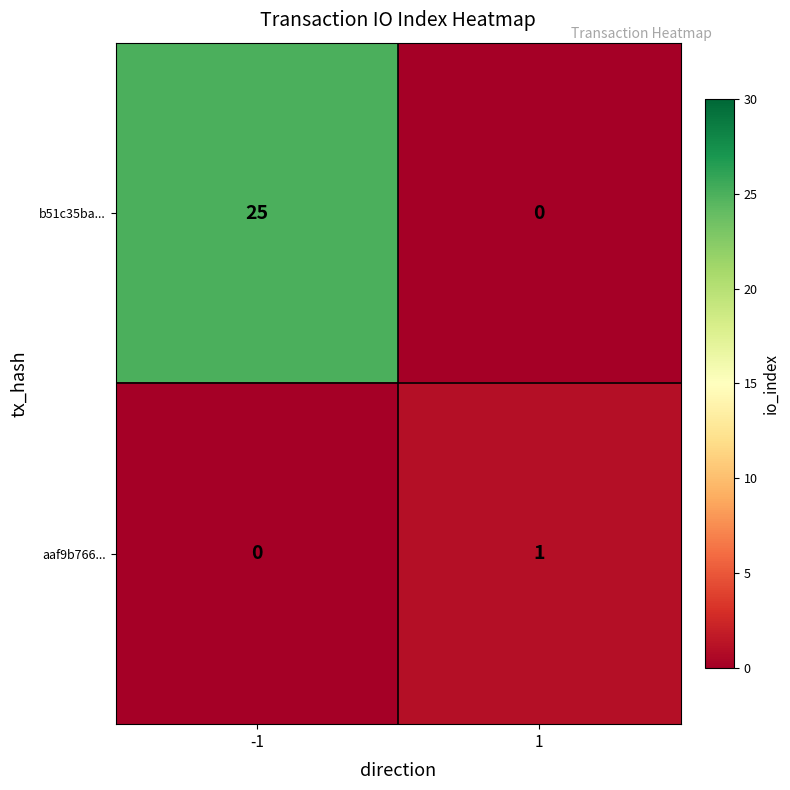

Reading left to right, list all the values displayed in this chart.

b51c35ba...: 25	0
aaf9b766...: 0	1